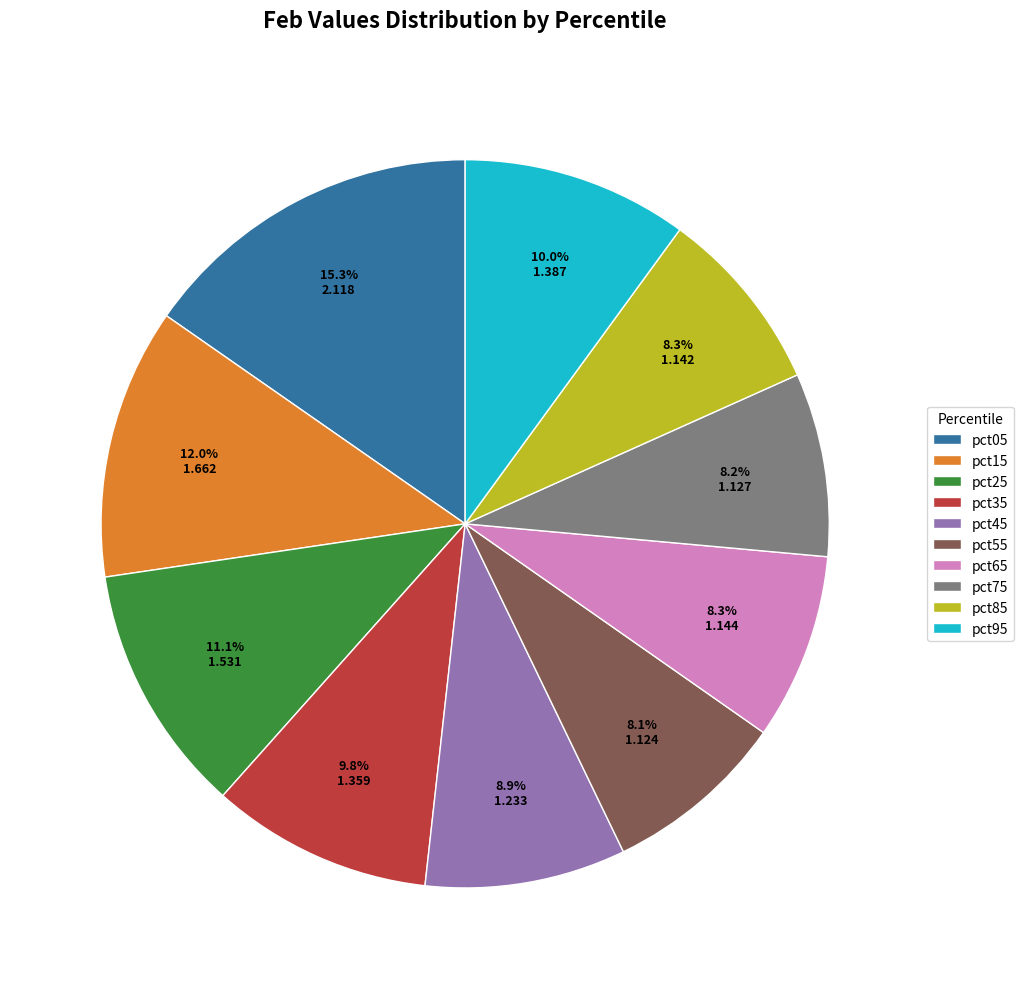

Combined, do pct45 and pct55 account for over 50%?

No